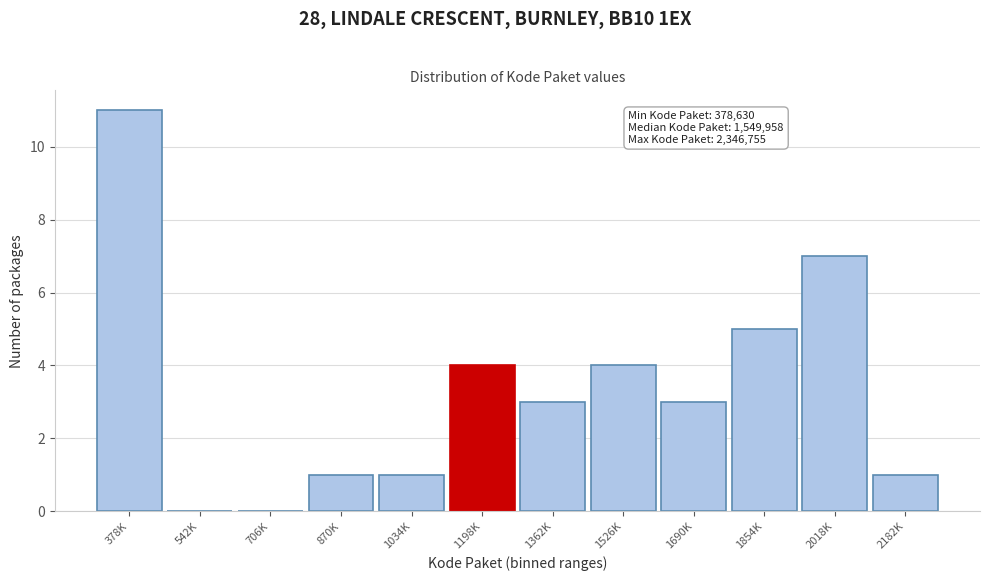

Reading right to left, list all the values displayed in this chart.

2182K=1	2018K=7	1854K=5	1690K=3	1526K=4	1362K=3	1198K=4	1034K=1	870K=1	706K=0	542K=0	378K=11